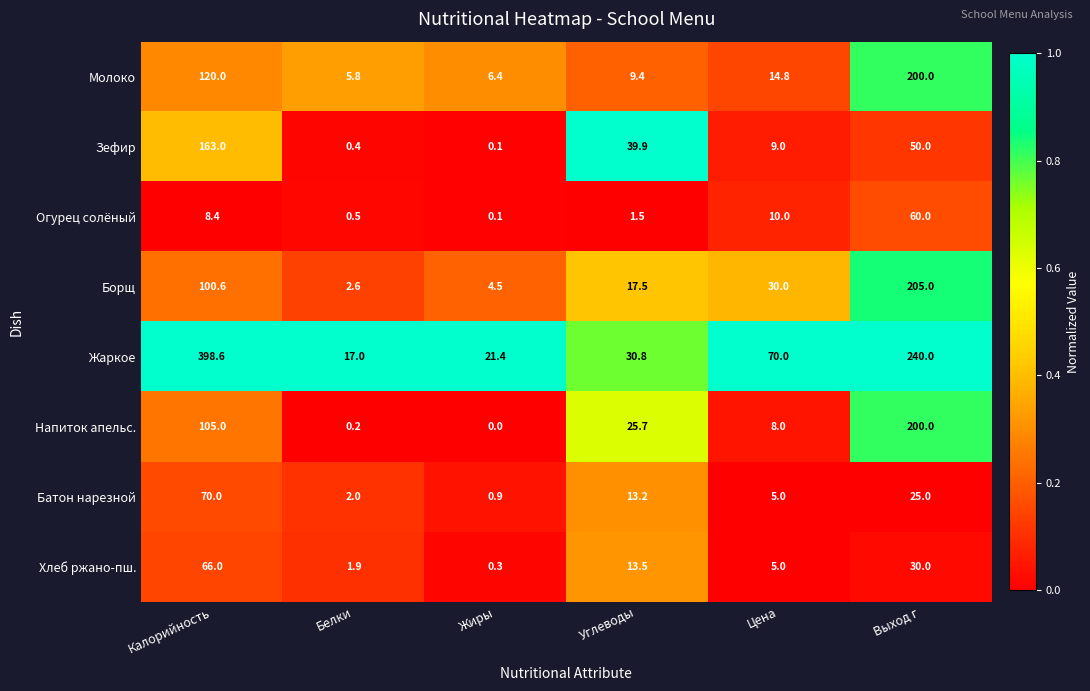

What is the sum of the Зефир values at Цена and Жиры?

9.1